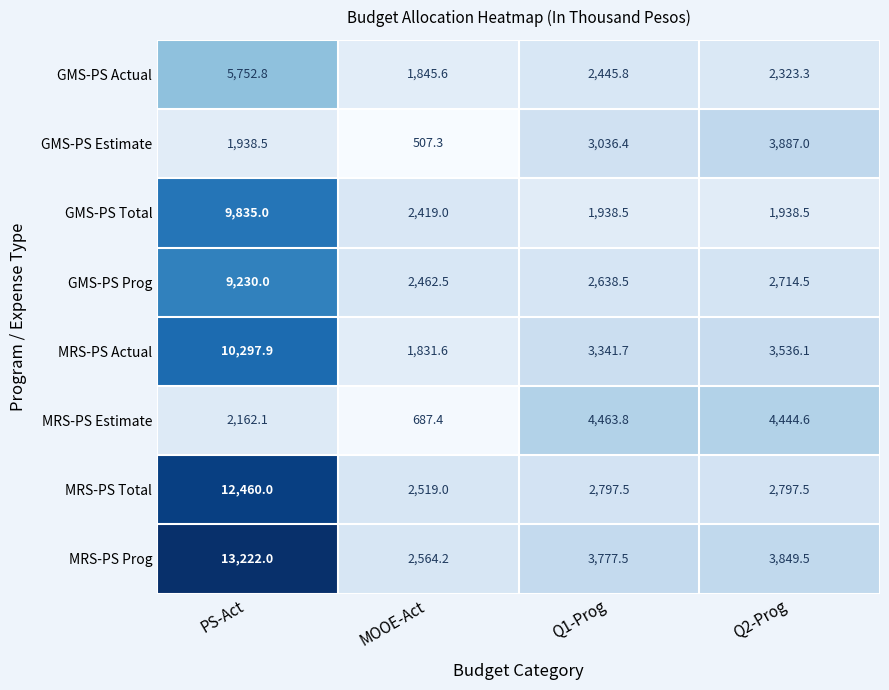

Rank the series by their maximum value, from highest to lowest.

MRS-PS Prog, MRS-PS Total, MRS-PS Actual, GMS-PS Total, GMS-PS Prog, GMS-PS Actual, MRS-PS Estimate, GMS-PS Estimate